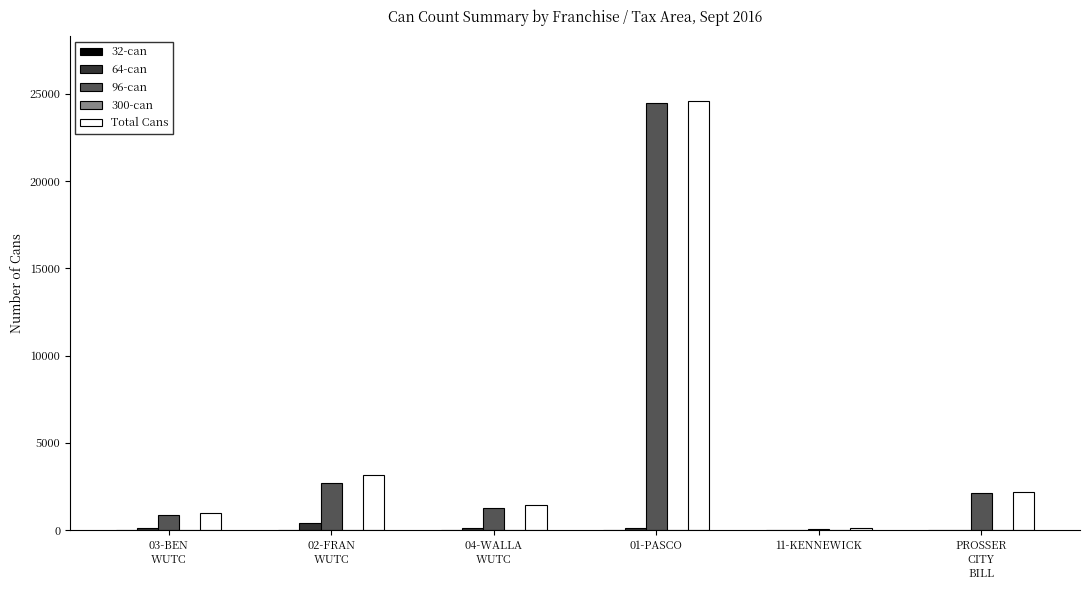

Which category has the highest value in the Total Cans series?

01-PASCO